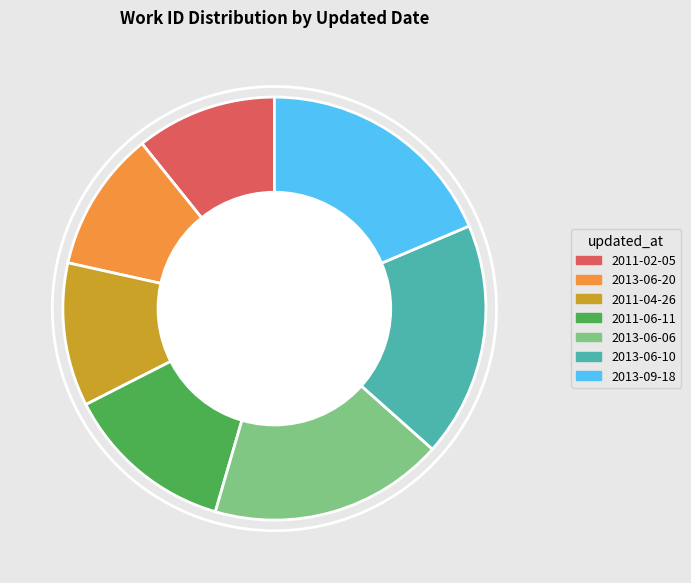

Does 2013-06-10 represent more than half of the total?

No